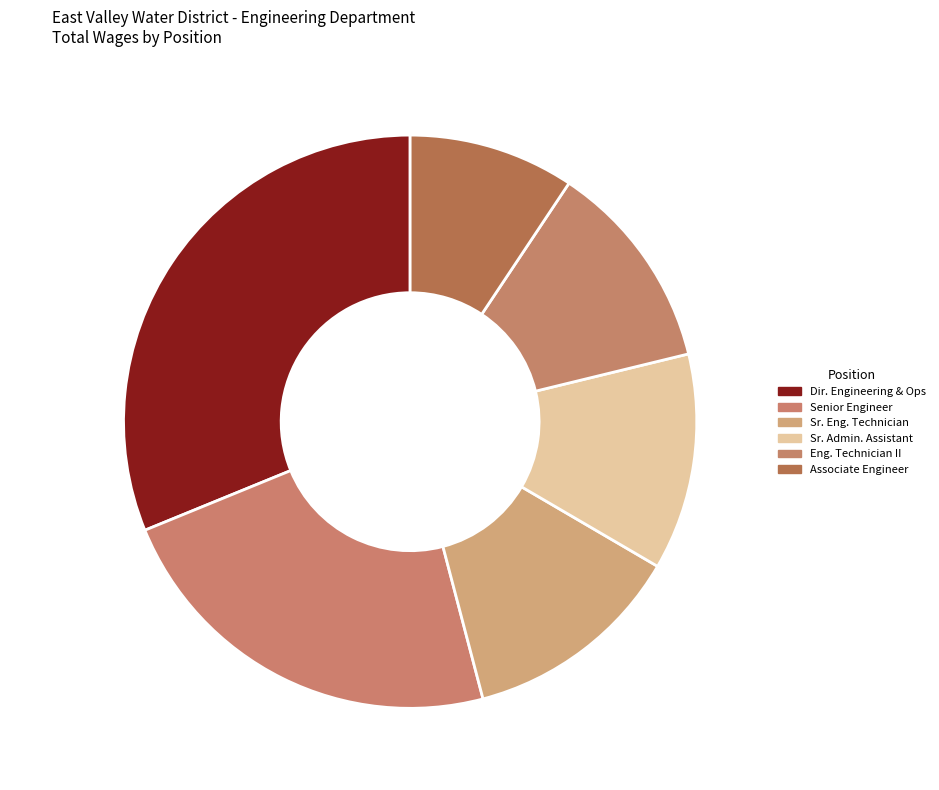

How many slices are in this pie chart?

6